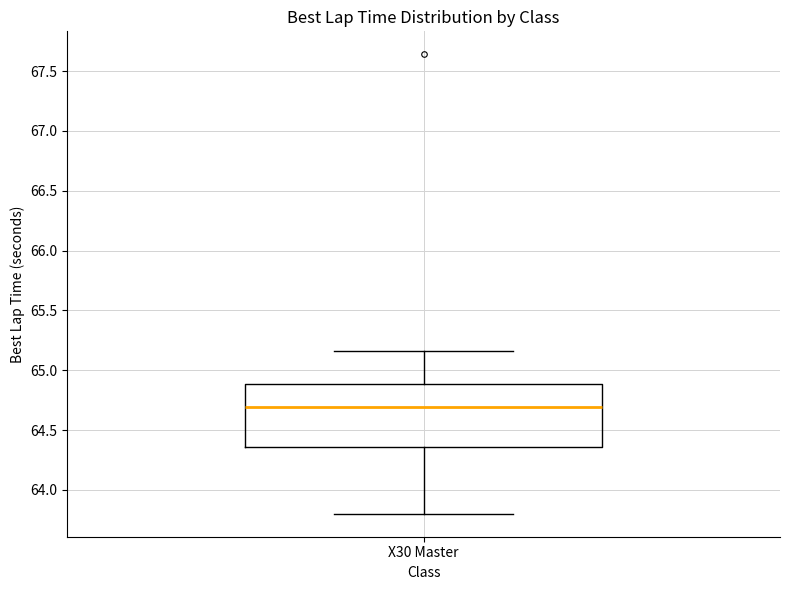

Read this box plot against the y-axis: the position of the median line, the range covered by the box, and the ends of both whiskers. The values are not printed on the chart, so give them approximately, as read against the axis.

median 64.70, box 64.35 to 64.90, whiskers 63.80 to 65.15